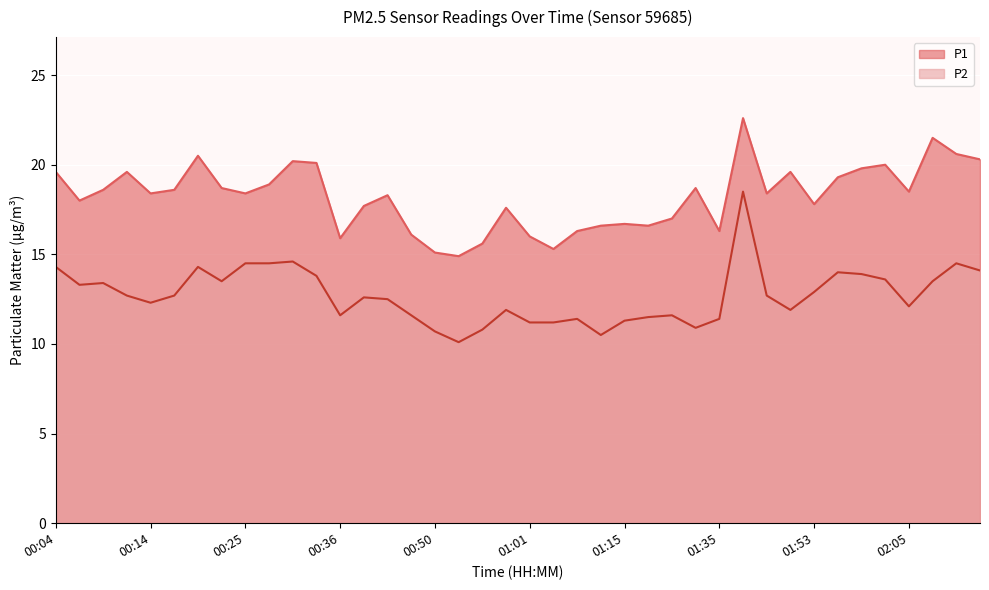

At which label is P2 closest to 14?

01:56